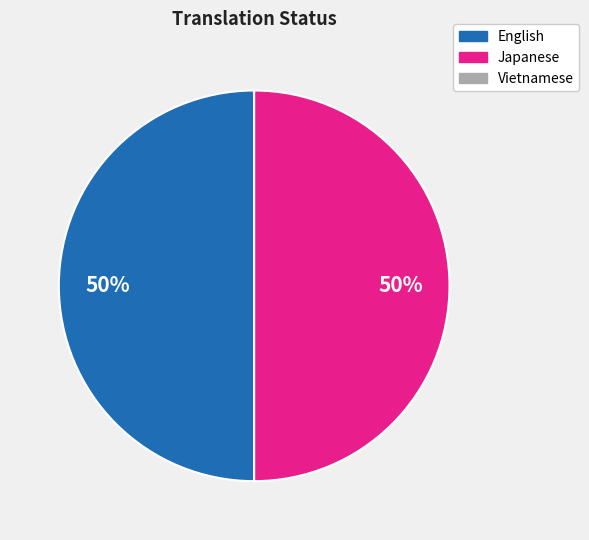

To the nearest percent, what is the average slice percentage?

50%